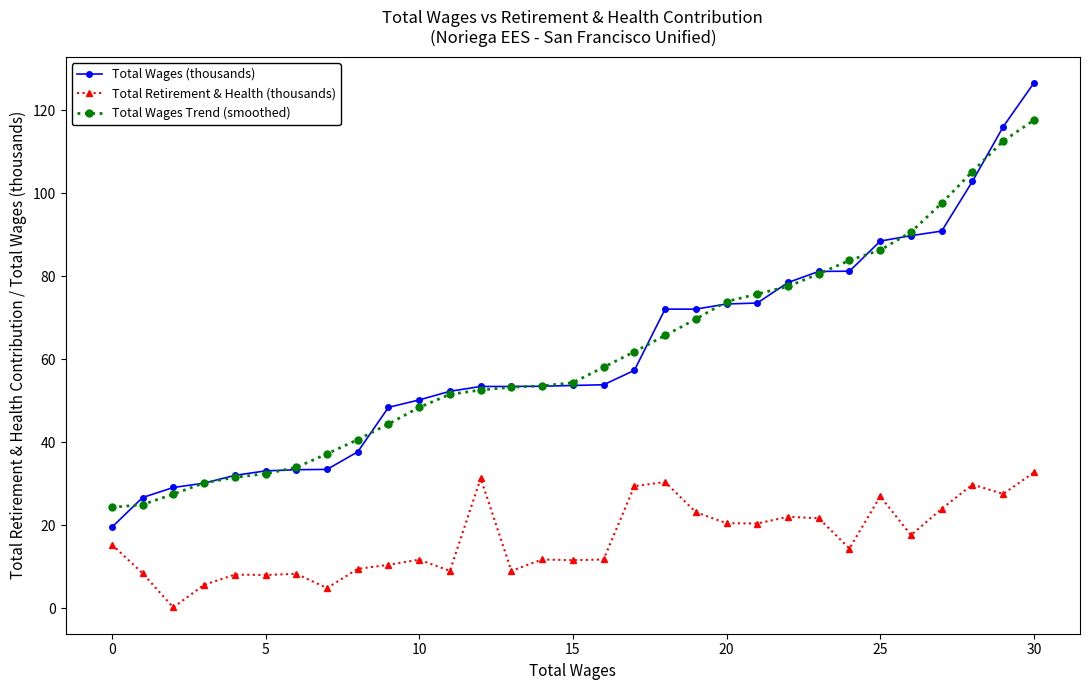

List the series in order of their peak value, highest first.

Total Wages (thousands), Total Wages Trend (smoothed), Total Retirement & Health (thousands)